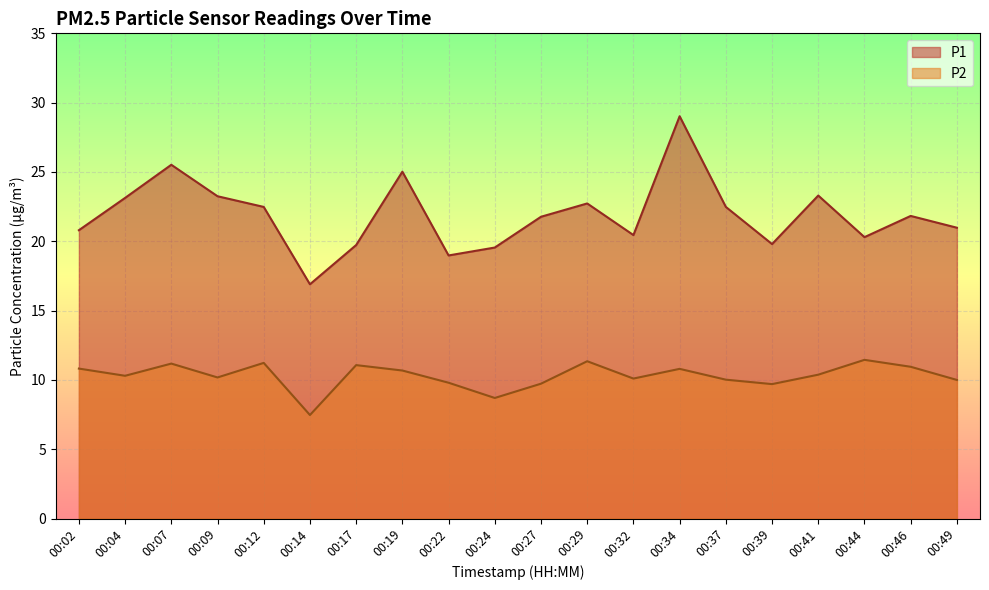

True or false: P2 has more than 1 interior local peaks.

True